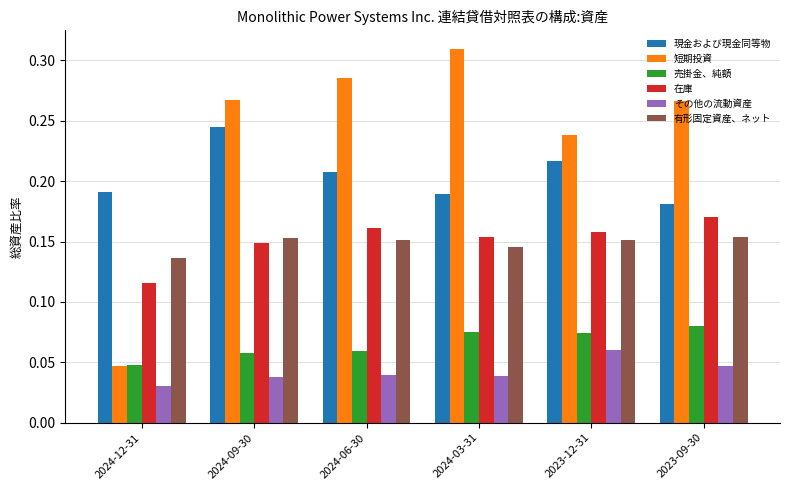

At how many categories does at least one series exceed 0?

6